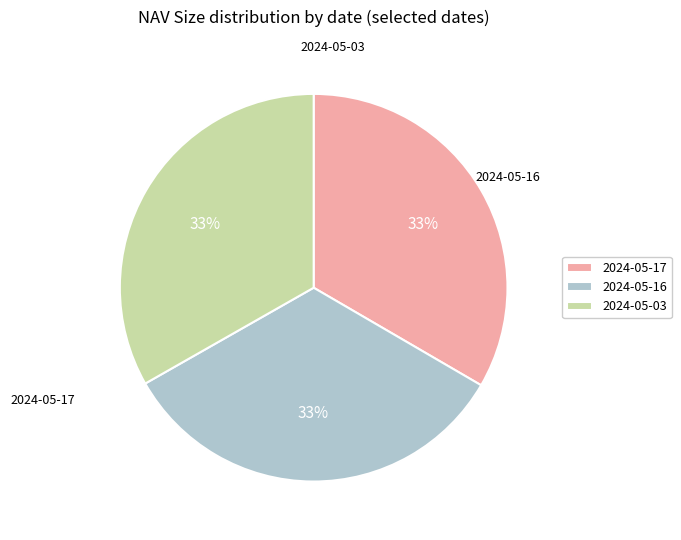

Is there any slice that represents more than half of the pie?

No